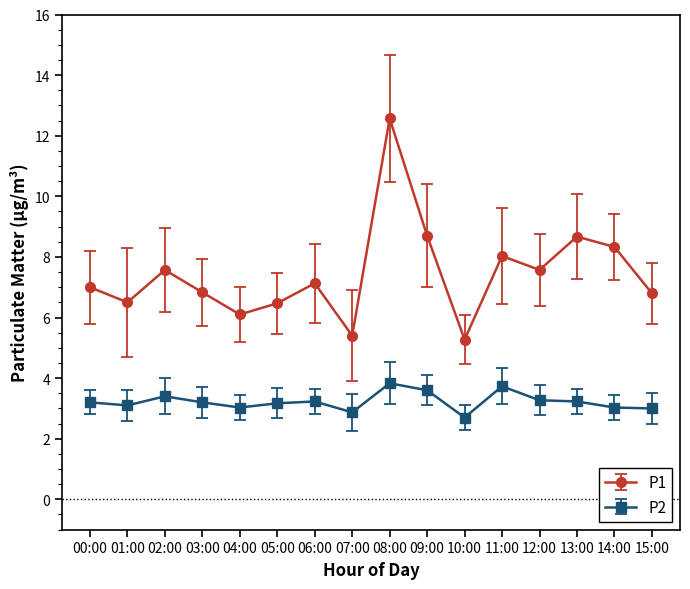

How many data points does each series have?

16